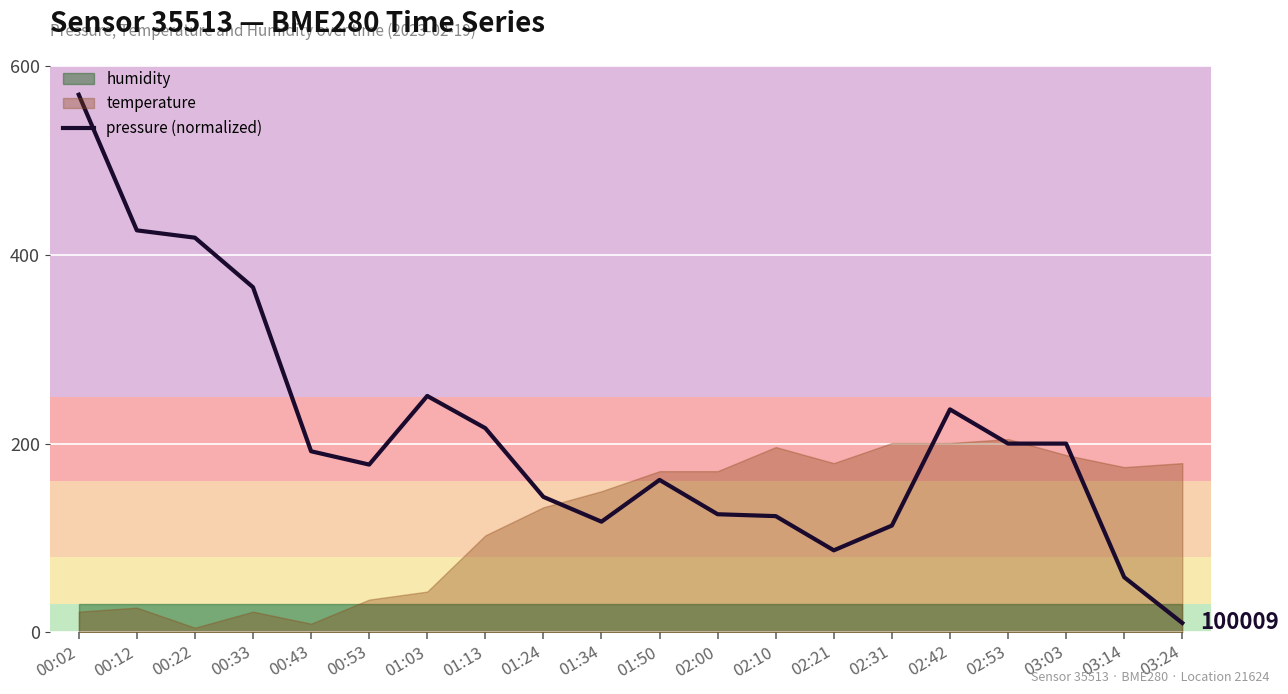

Read the value at 01:03.

250.7